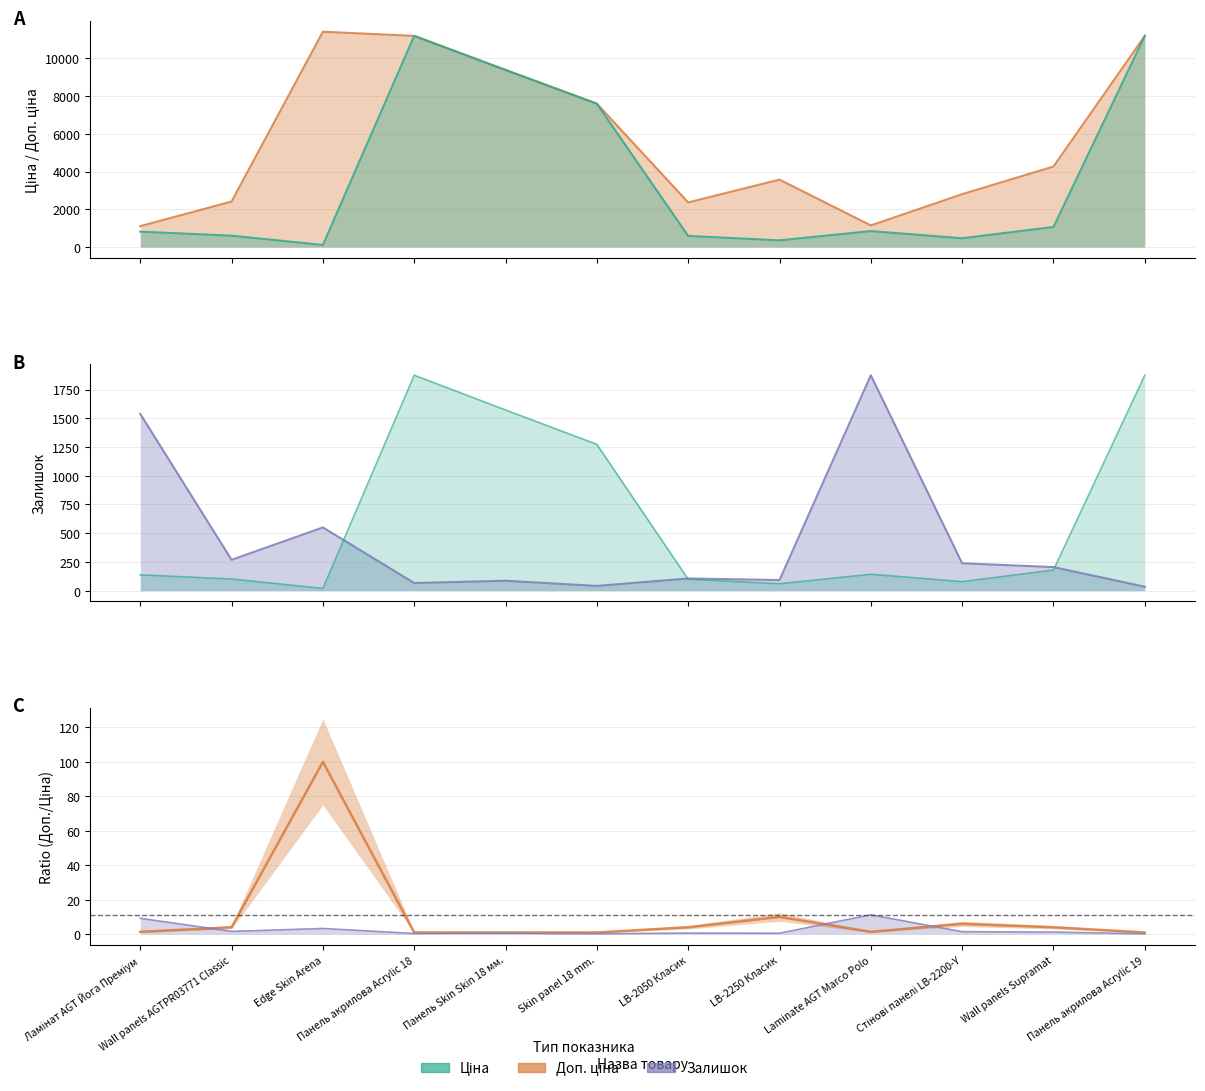

Between Ламінат AGT Йога Преміум and LB-2250 Класик, which is larger?

LB-2250 Класик